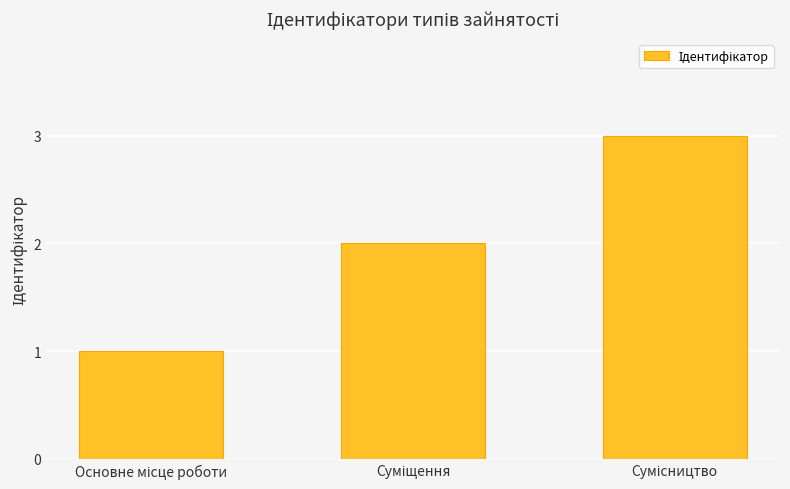

How many distinct data groups are displayed?

1